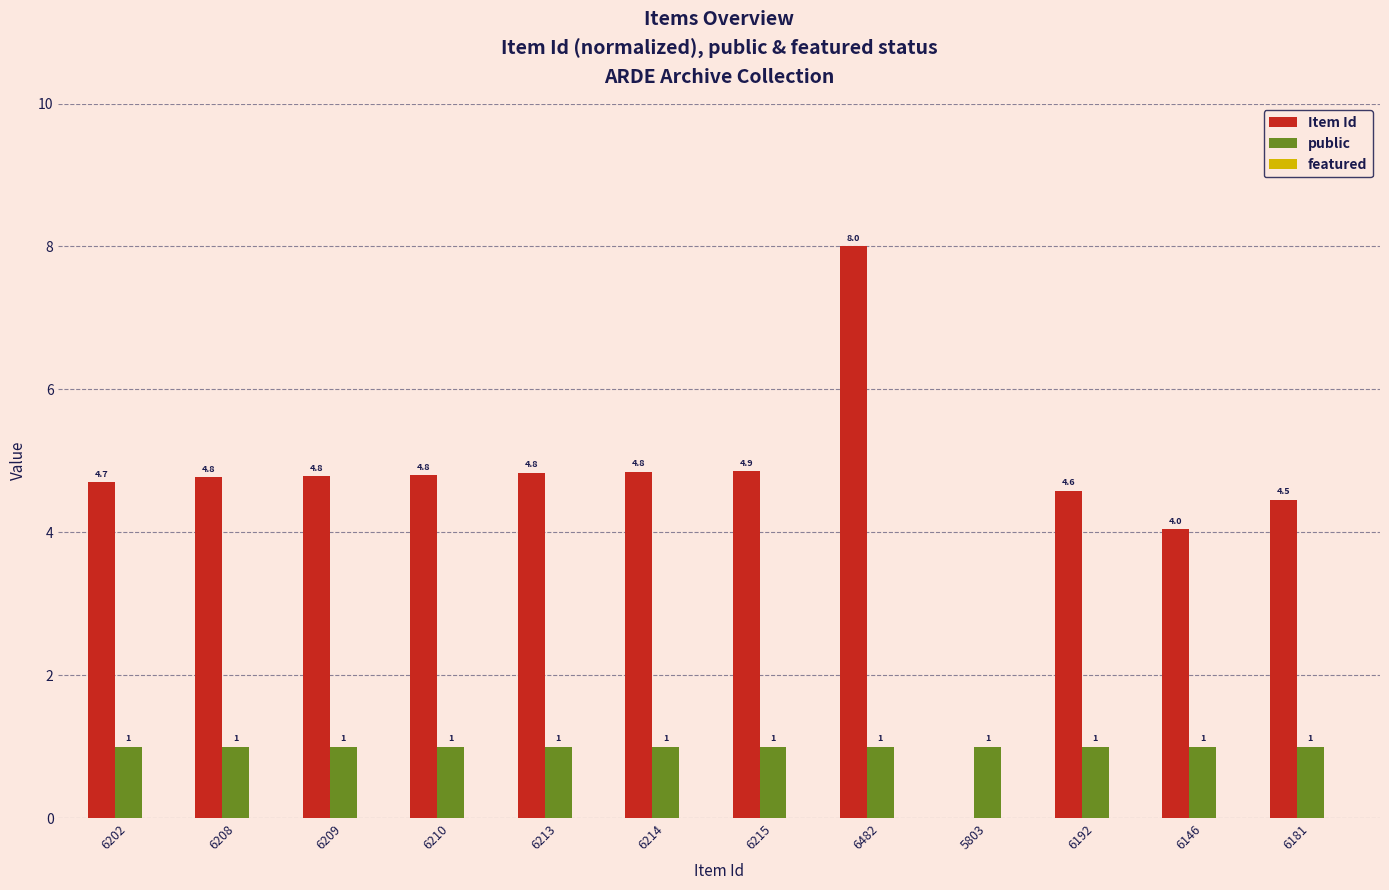

True or false: Item Id has a value of 4.5 at 6181.

True